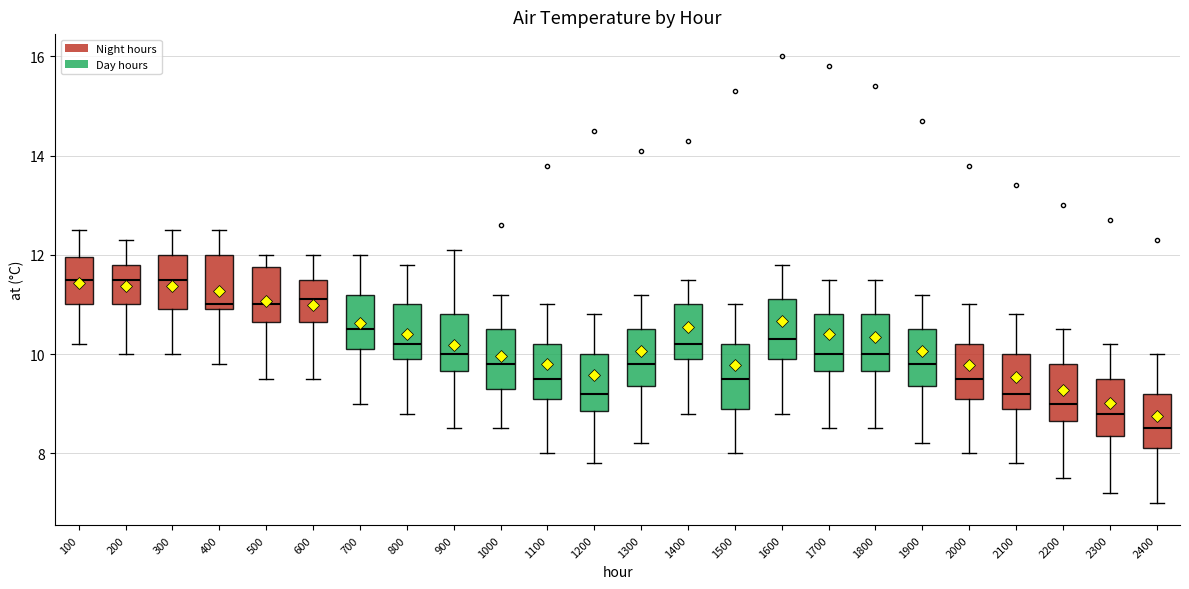

Reading left to right, read every box against the y-axis: the position of its median line, the range the box covers, and the ends of its whiskers. The values are not printed on the chart, so give them approximately, as read against the axis.

100: median 11.6, box 11.0 to 12.0, whiskers 10.2 to 12.6
200: median 11.6, box 11.0 to 11.8, whiskers 10.0 to 12.4
300: median 11.6, box 11.0 to 12.0, whiskers 10.0 to 12.6
400: median 11.0 (just above the box's lower edge), box 11.0 to 12.0, whiskers 9.8 to 12.6
500: median 11.0, box 10.6 to 11.8, whiskers 9.6 to 12.0
600: median 11.2, box 10.6 to 11.6, whiskers 9.6 to 12.0
700: median 10.6, box 10.2 to 11.2, whiskers 9.0 to 12.0
800: median 10.2, box 10.0 to 11.0, whiskers 8.8 to 11.8
900: median 10.0, box 9.6 to 10.8, whiskers 8.6 to 12.2
1000: median 9.8, box 9.4 to 10.6, whiskers 8.6 to 11.2
1100: median 9.6, box 9.2 to 10.2, whiskers 8.0 to 11.0
1200: median 9.2, box 8.8 to 10.0, whiskers 7.8 to 10.8
1300: median 9.8, box 9.4 to 10.6, whiskers 8.2 to 11.2
1400: median 10.2, box 10.0 to 11.0, whiskers 8.8 to 11.6
1500: median 9.6, box 9.0 to 10.2, whiskers 8.0 to 11.0
1600: median 10.4, box 10.0 to 11.2, whiskers 8.8 to 11.8
1700: median 10.0, box 9.6 to 10.8, whiskers 8.6 to 11.6
1800: median 10.0, box 9.6 to 10.8, whiskers 8.6 to 11.6
1900: median 9.8, box 9.4 to 10.6, whiskers 8.2 to 11.2
2000: median 9.6, box 9.2 to 10.2, whiskers 8.0 to 11.0
2100: median 9.2, box 9.0 to 10.0, whiskers 7.8 to 10.8
2200: median 9.0, box 8.6 to 9.8, whiskers 7.6 to 10.6
2300: median 8.8, box 8.4 to 9.6, whiskers 7.2 to 10.2
2400: median 8.6, box 8.2 to 9.2, whiskers 7.0 to 10.0